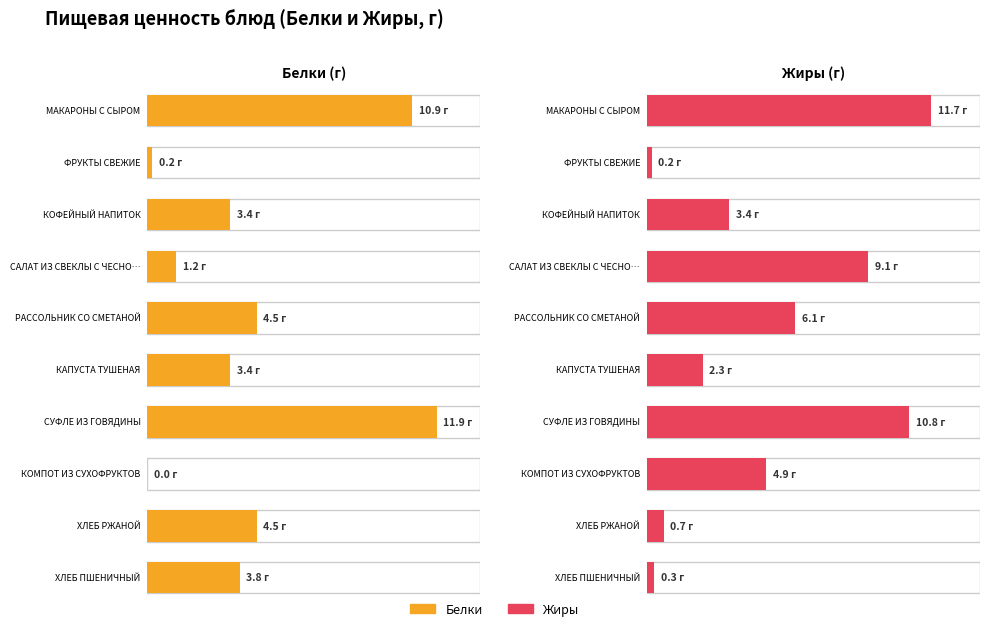

What value does the Жиры series have at РАССОЛЬНИК СО СМЕТАНОЙ?

6.1